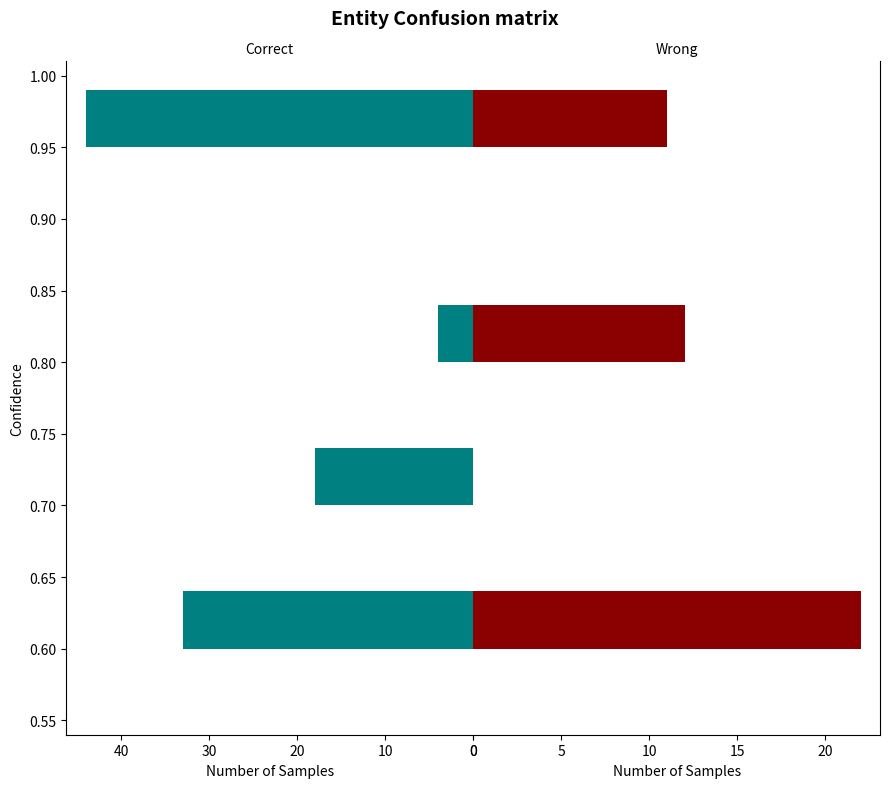

List the series in order of their peak value, highest first.

Correct, Wrong